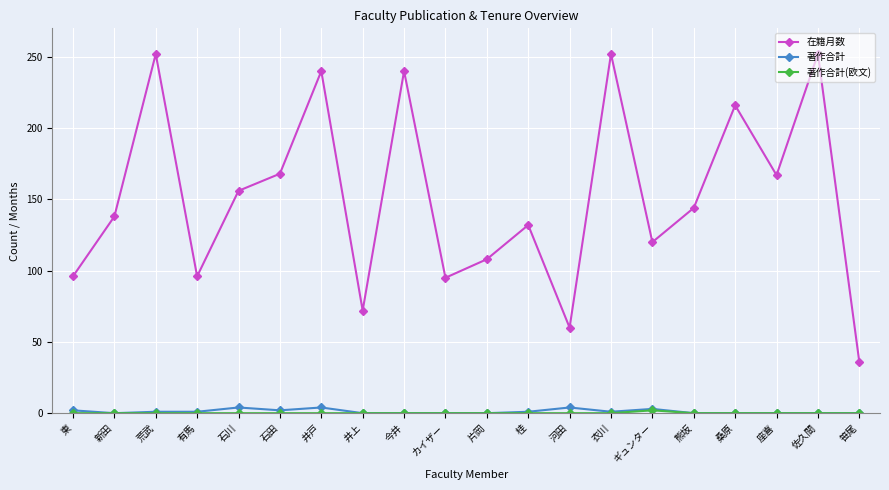

Does the chart display data point markers on the line(s)?

Yes